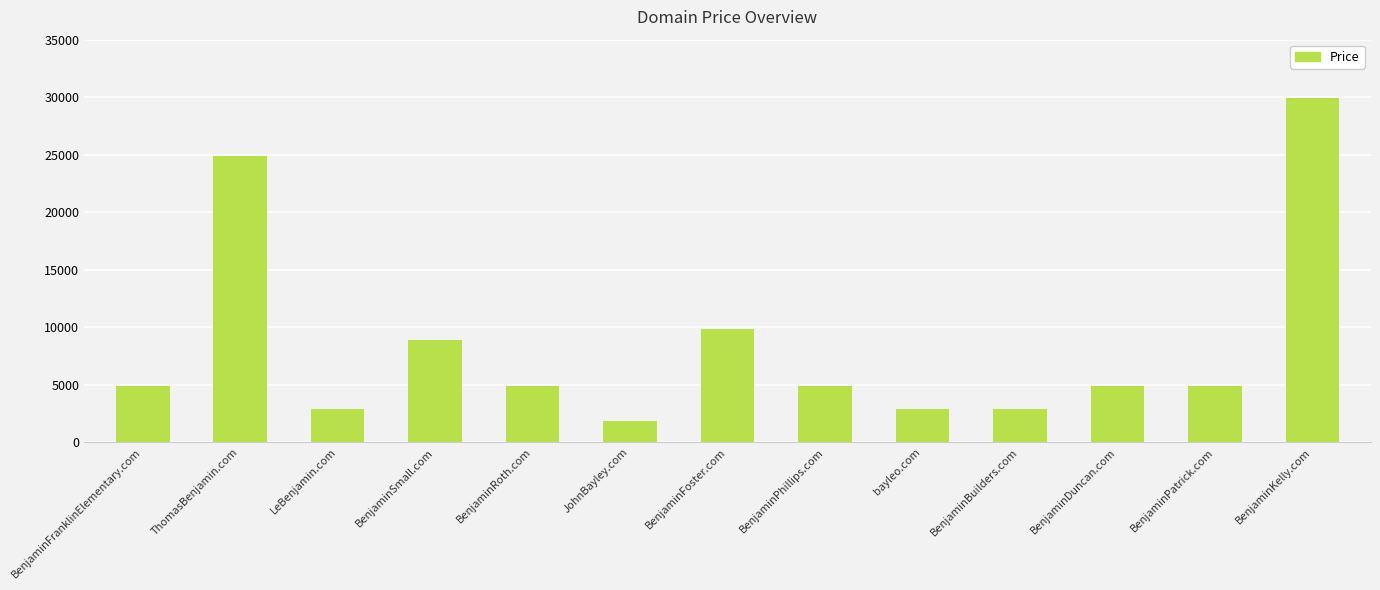

What is the difference between the maximum and second lowest values?

27000